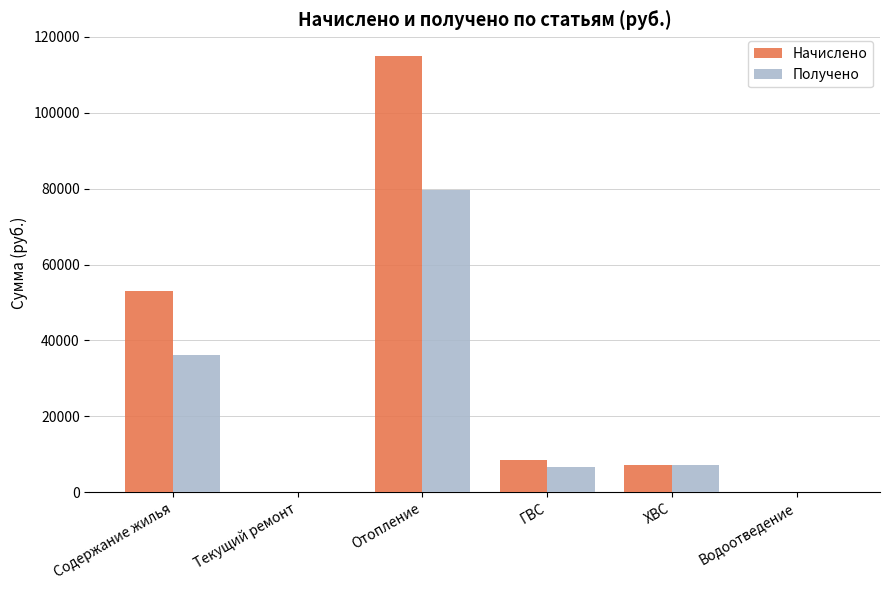

At which label does Получено reach its peak?

Отопление